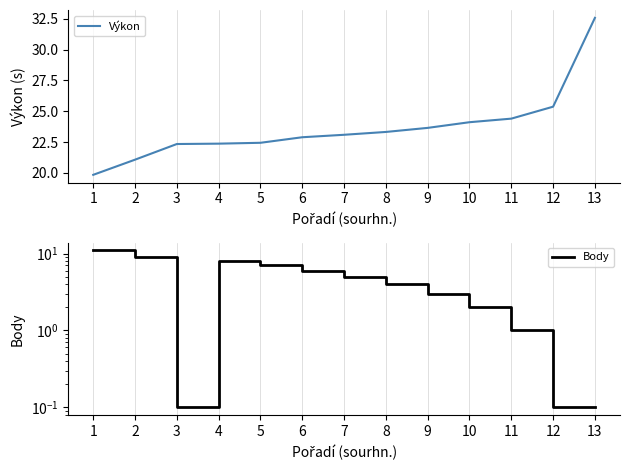

How many lines are shown in the chart?

2